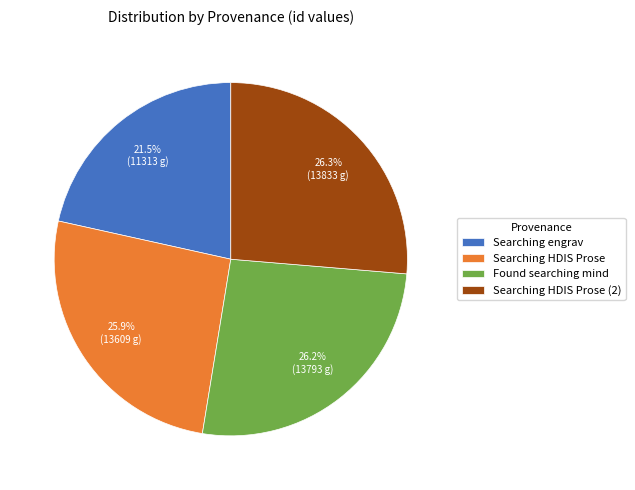

Does Searching engrav represent more than half of the total?

No